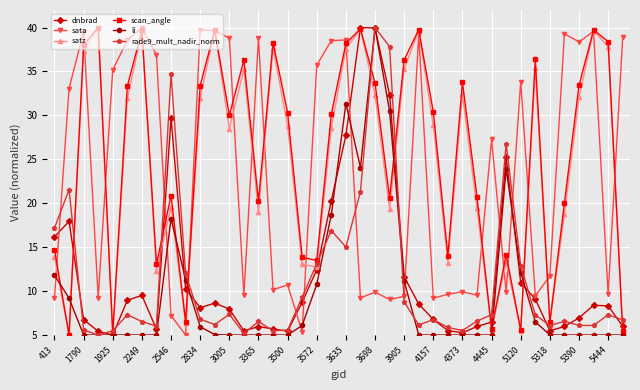

How many interior local valleys does the sata series have?

13